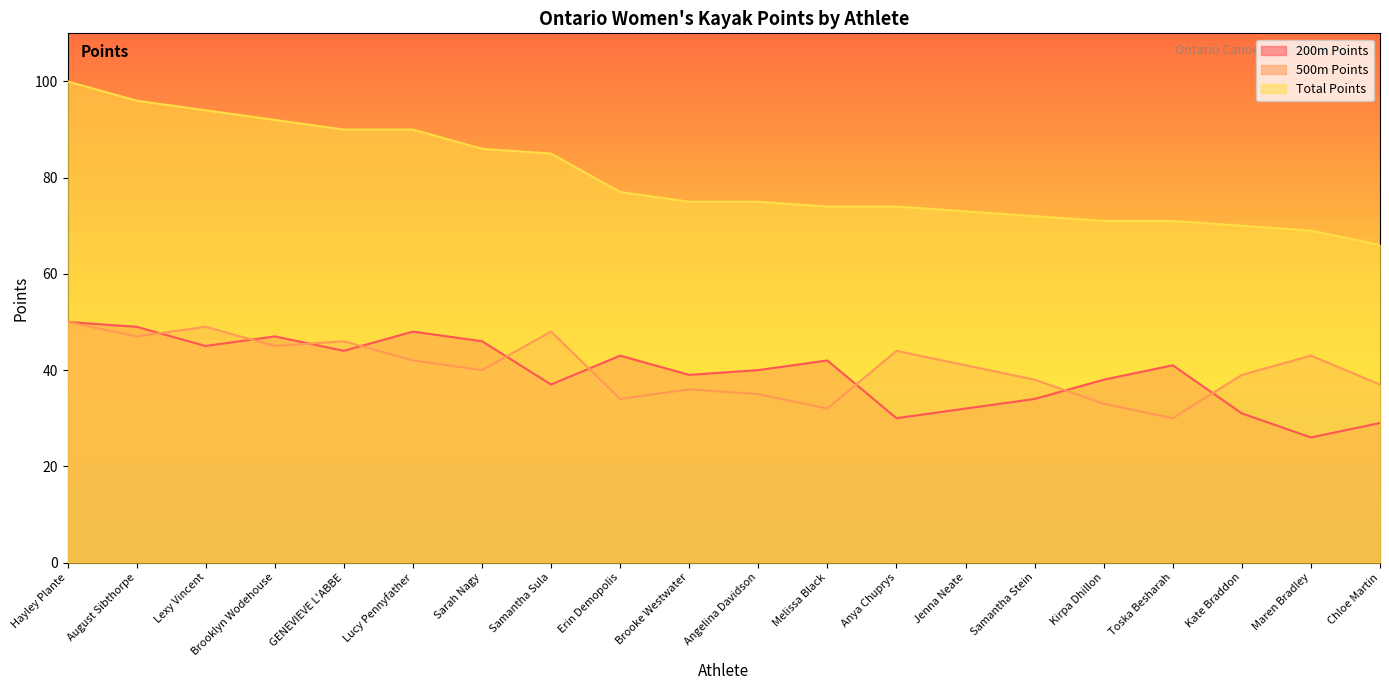

What value does the 500m Points series have at Lucy Pennyfather?

42